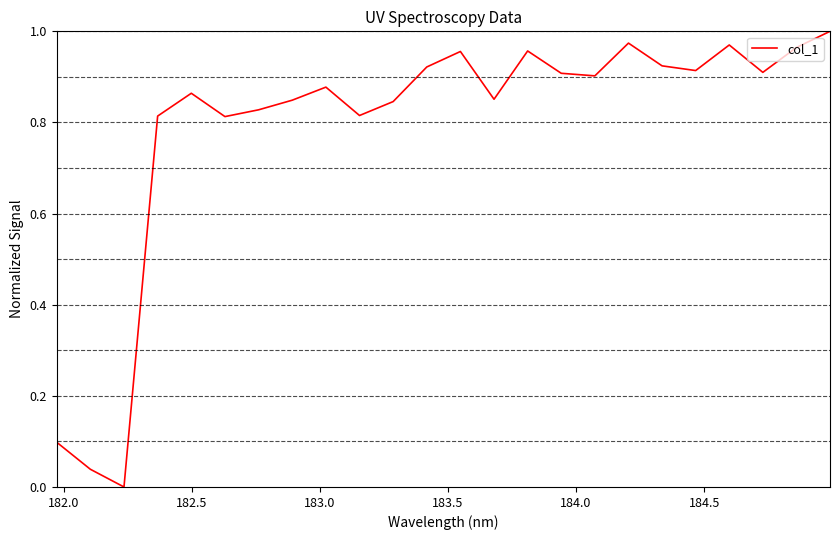

What is the maximum value shown in the chart?

1.0